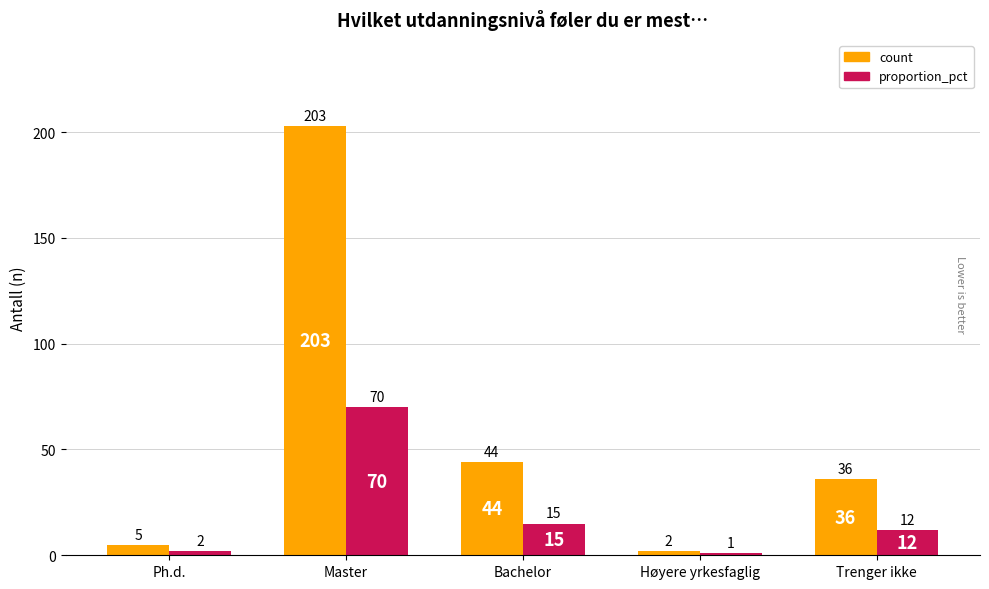

Reading left to right, transcribe all the data shown in this chart.

count: 5	203	44	2	36
proportion_pct: 2	70	15	1	12